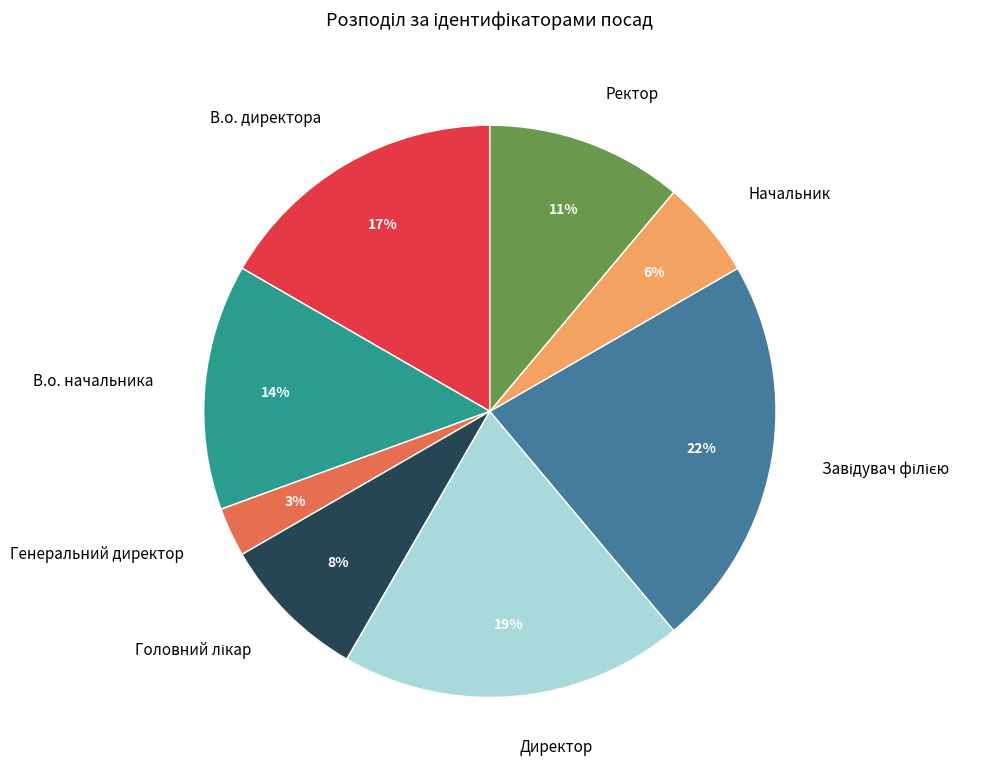

The Начальник slice represents 6% of the pie. True or false?

True